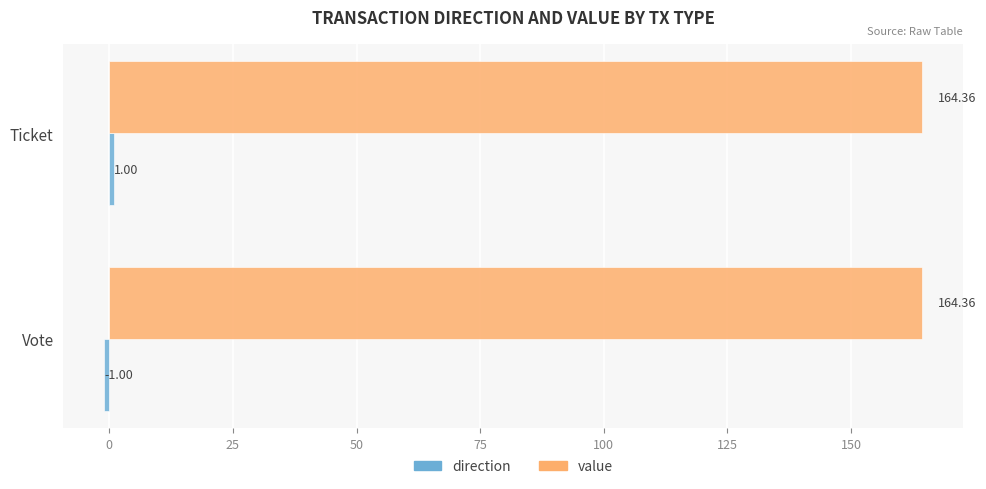

At which category is the sum across all series the highest?

Ticket